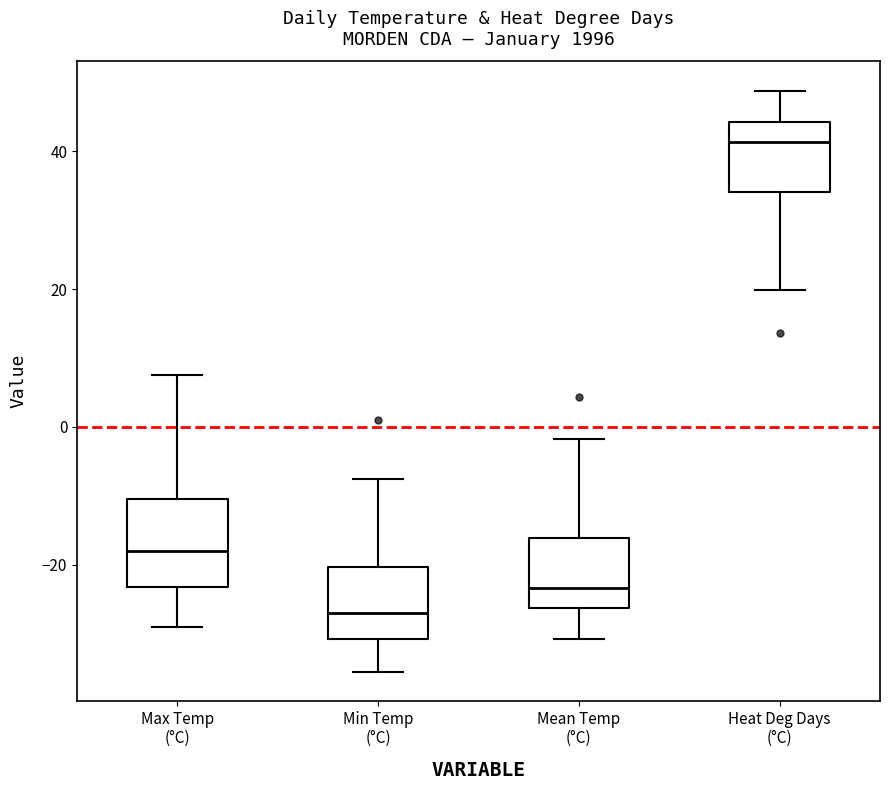

Reading left to right, transcribe this box plot: for each box, give where its median line is, the range the box spans, and where its two whiskers end, as read against the y-axis. The values are not printed on the chart, so give them approximately, as read against the axis.

Max Temp (°C): median -18, box -24 to -10, whiskers -28 to 8
Min Temp (°C): median -26, box -30 to -20, whiskers -36 to -8
Mean Temp (°C): median -24, box -26 to -16, whiskers -30 to -2
Heat Deg Days (°C): median 42, box 34 to 44, whiskers 20 to 48